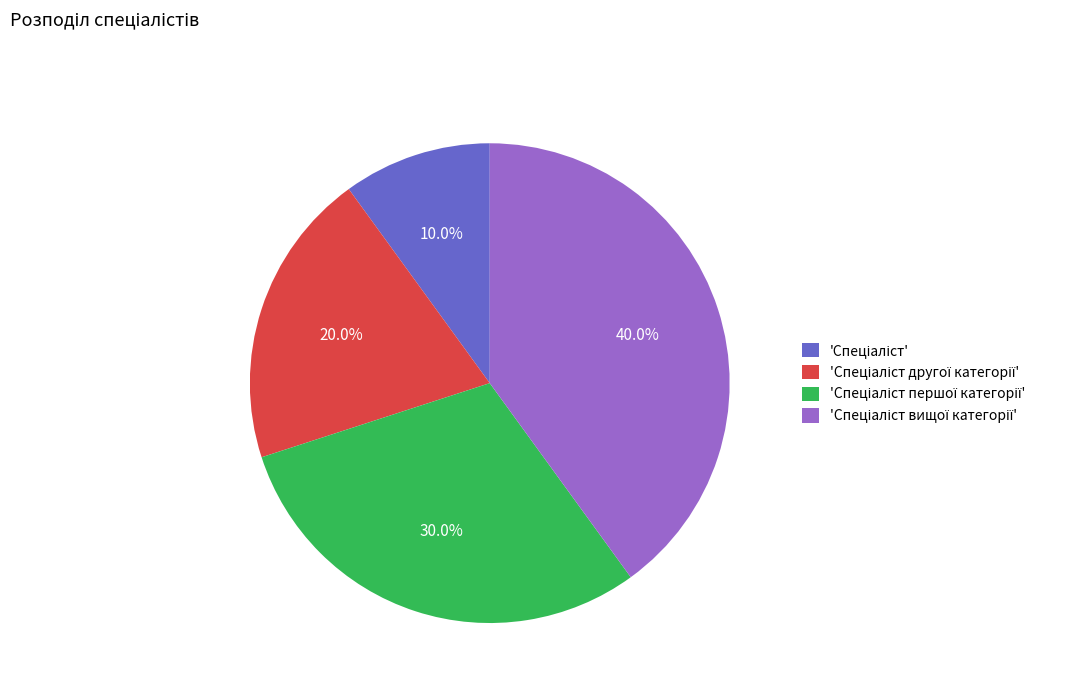

Is there a majority slice in this chart?

No